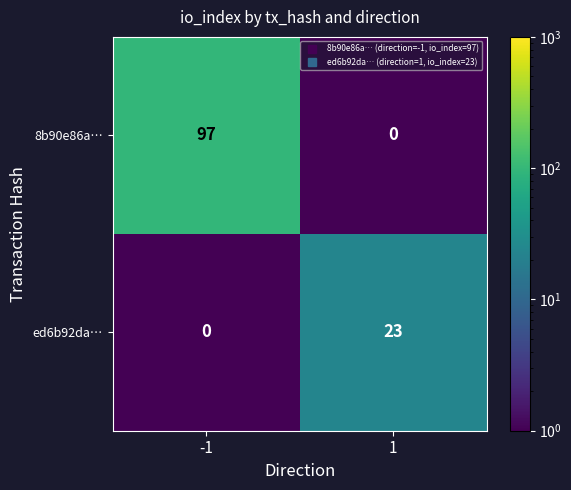

What is the average value of the ed6b92da… series?

12